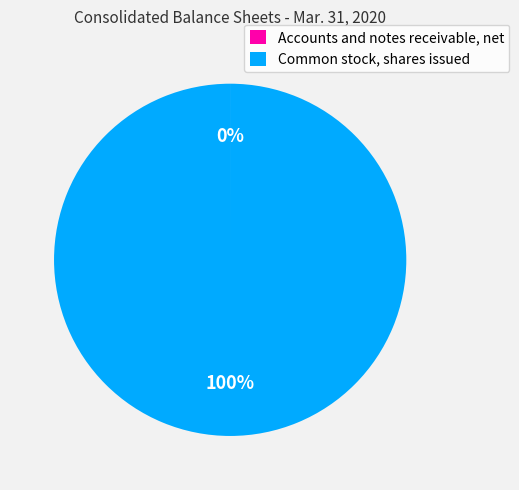

True or false: Common stock, shares issued accounts for 100% of the total.

True